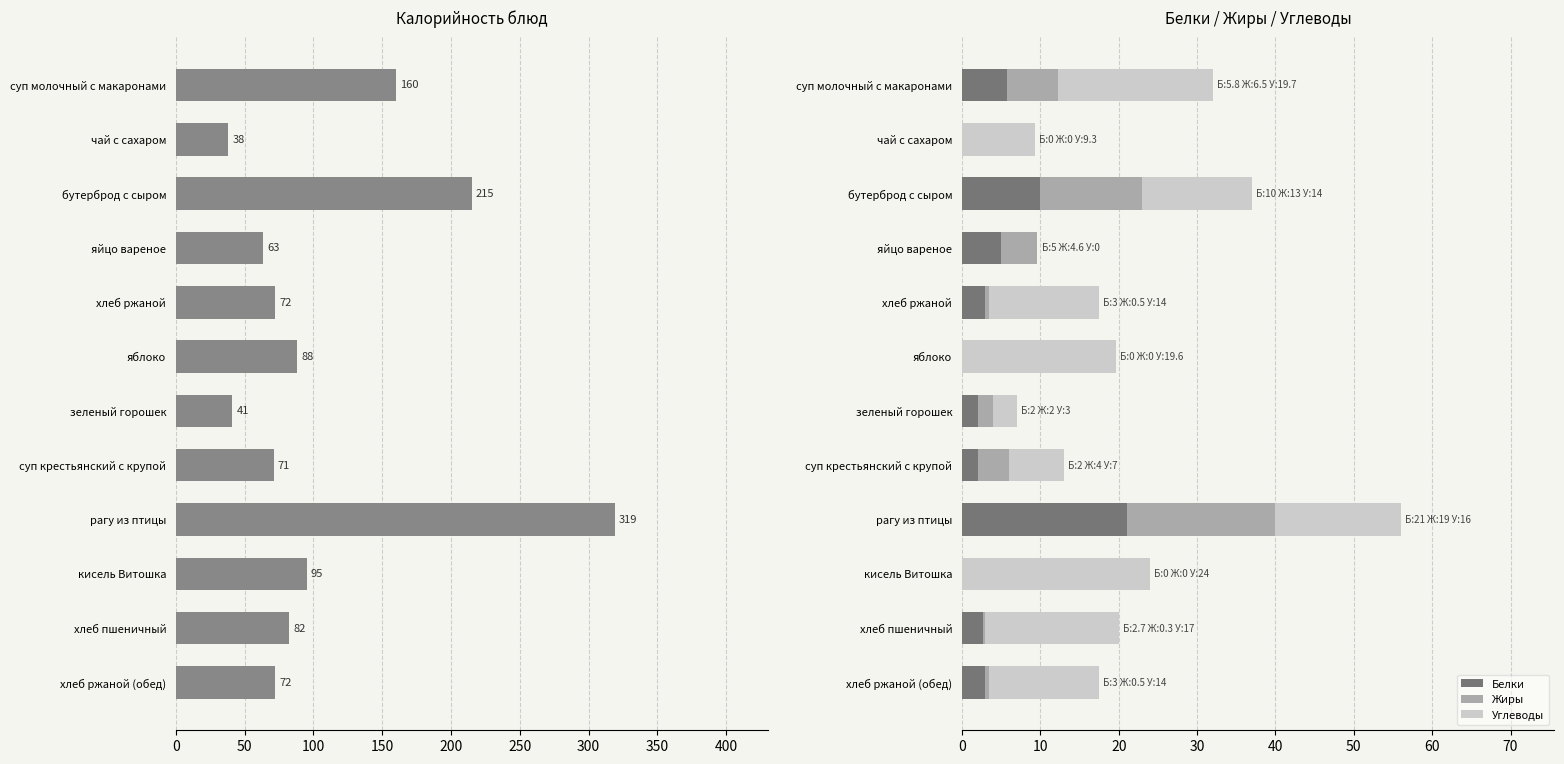

What is the sum of all Белки values?

54.5